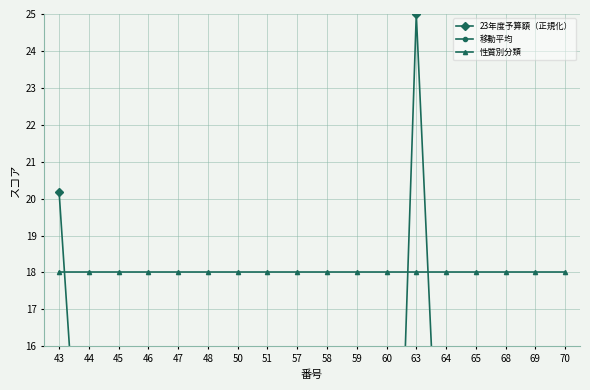

List the labels in order of 性質別分類 value, largest first.

43, 44, 45, 46, 47, 48, 50, 51, 57, 58, 59, 60, 63, 64, 65, 68, 69, 70